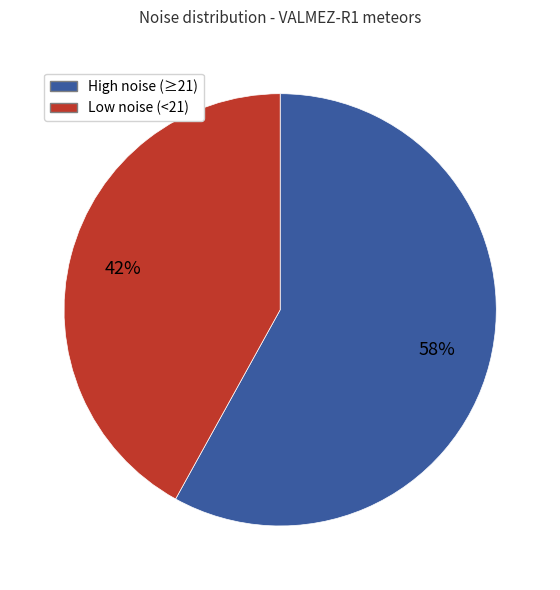

To the nearest percent, what is the average slice percentage?

50%